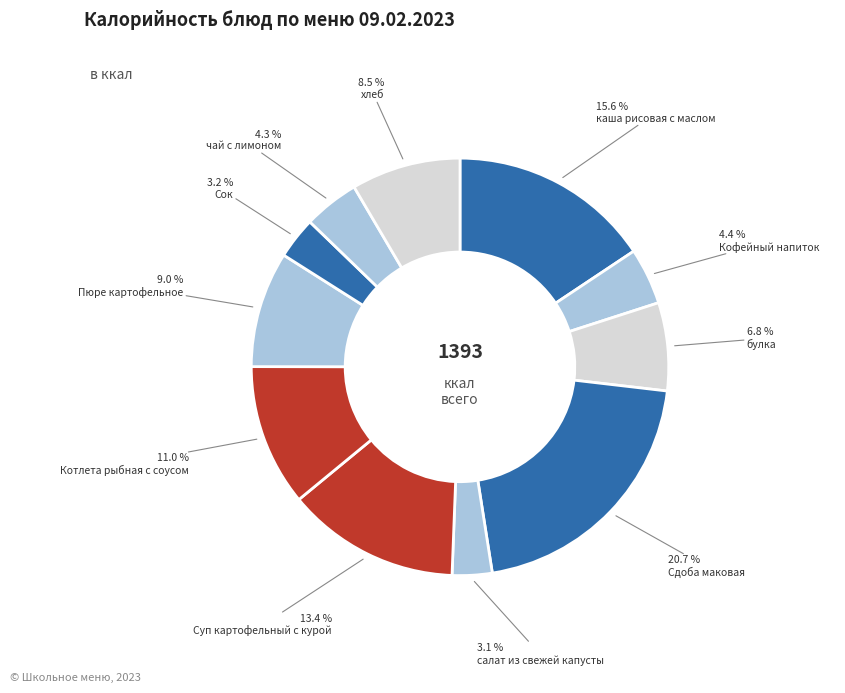

Count the number of slices in the pie.

11